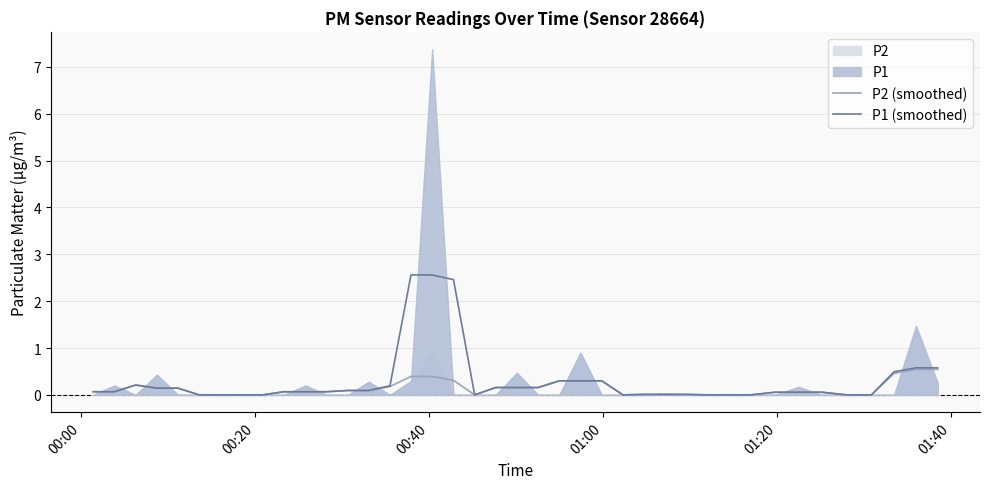

What is the maximum value for P2 (smoothed)?

0.5